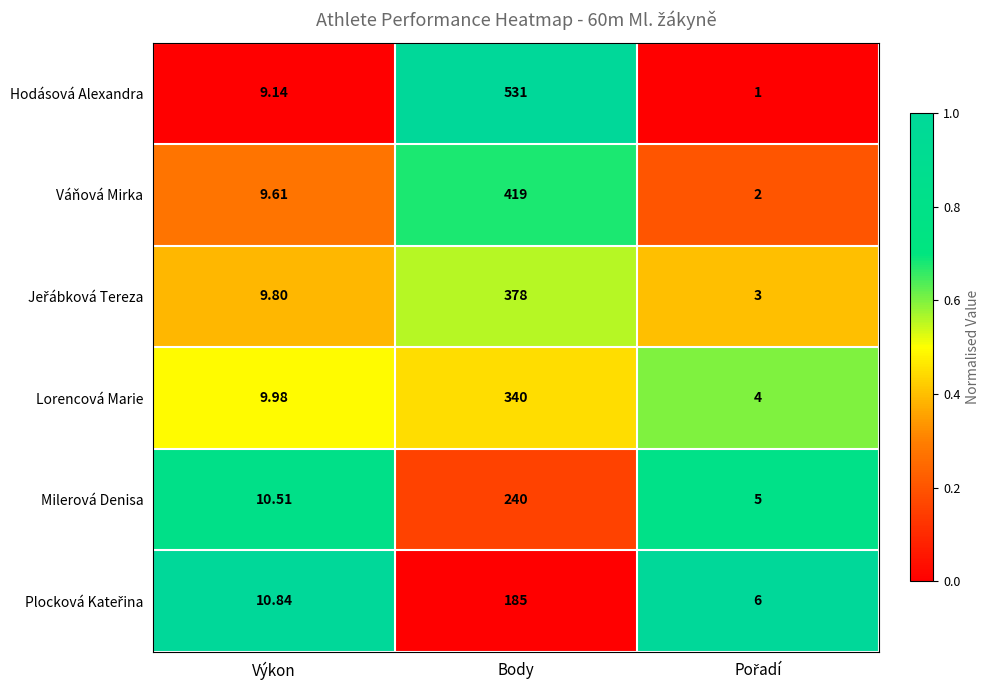

Where is Lorencová Marie nearest to the value 172?

Výkon